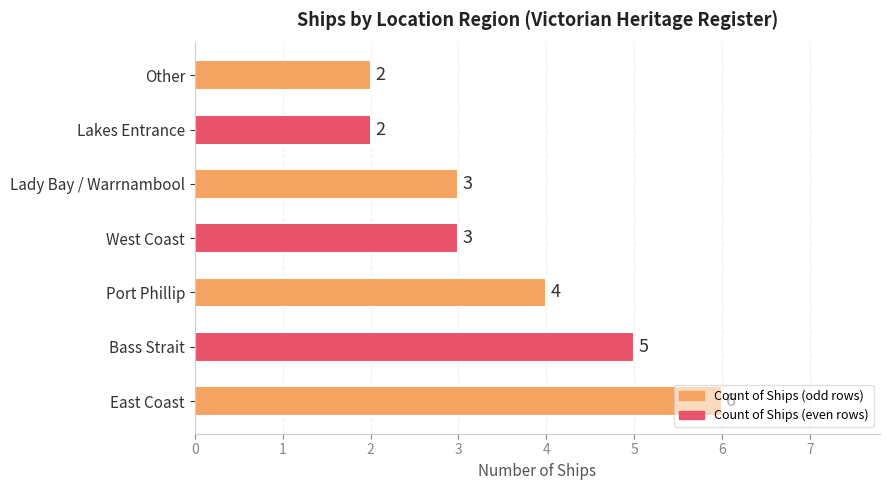

What is the difference between the maximum and minimum values?

4